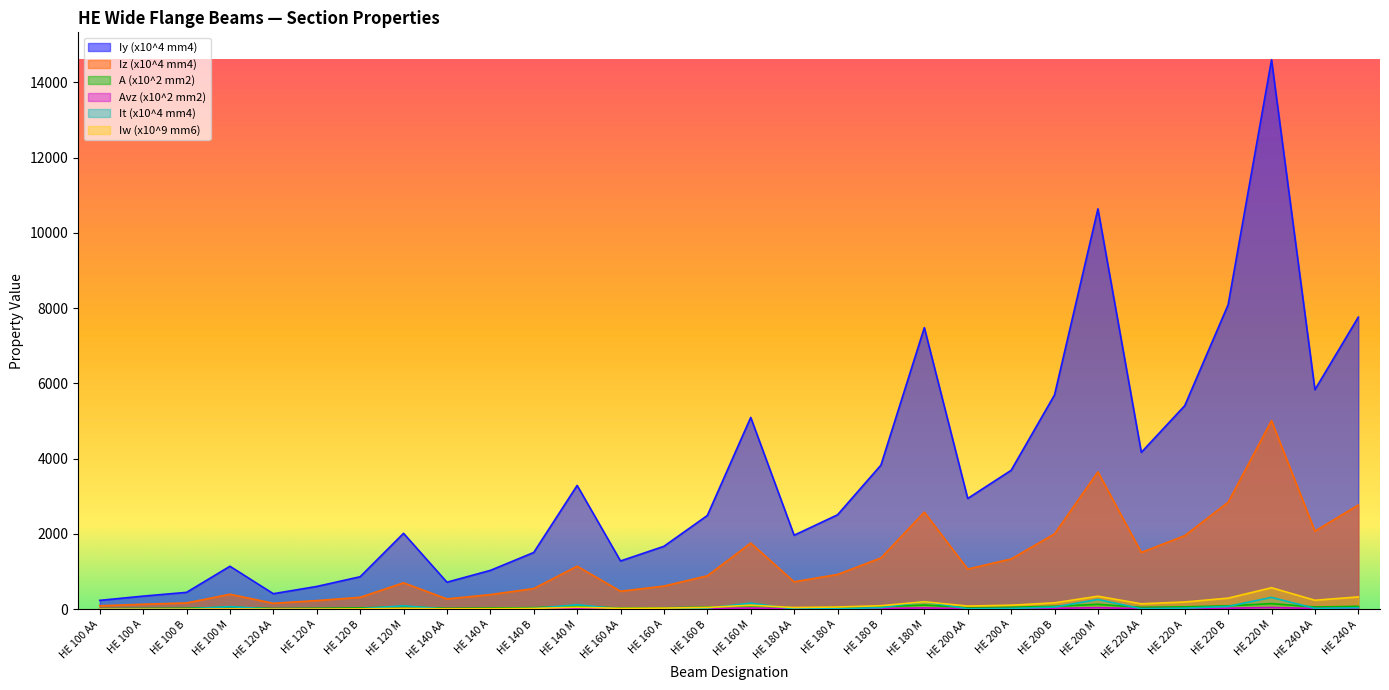

Reading left to right, what are all the values shown in this chart?

Iy (x10^4 mm4): 236.5	349.2	449.5	1143.0	413.4	606.2	864.4	2018.0	719.5	1033.0	1509.0	3291.0	1283.0	1673.0	2492.0	5098.0	1967.0	2510.0	3831.0	7483.0	2944.0	3692.0	5696.0	10640.0	4170.0	5410.0	8091.0	14600.0	5835.0	7763.0
Iz (x10^4 mm4): 92.1	133.8	167.3	399.2	158.8	230.9	317.5	702.8	274.8	389.3	549.7	1144.0	478.7	615.6	889.2	1759.0	730.0	924.6	1363.0	2580.0	1068.0	1336.0	2003.0	3651.0	1510.0	1955.0	2843.0	5012.0	2077.0	2769.0
A (x10^2 mm2): 15.6	21.2	26.0	53.2	18.6	25.3	34.0	66.4	23.0	31.4	43.0	80.6	30.4	38.8	54.3	97.1	36.5	45.3	65.3	113.3	44.1	53.8	78.1	131.3	51.5	64.3	91.0	149.4	60.4	76.8
Avz (x10^2 mm2): 6.2	7.6	9.0	18.0	6.9	8.5	11.0	21.1	7.9	10.1	13.1	24.5	10.4	13.2	17.6	30.8	12.2	14.5	20.2	34.6	15.4	18.1	24.8	41.0	17.6	20.7	27.9	45.3	21.5	25.2
It (x10^4 mm4): 2.5	5.2	9.2	68.2	2.8	6.0	13.8	91.7	3.5	8.1	20.1	120.0	6.3	12.2	31.2	162.4	8.3	14.8	42.2	203.3	12.7	21.0	59.3	259.4	15.9	28.5	76.6	315.3	23.0	41.5
Iw (x10^9 mm6): 1.7	2.6	3.4	9.9	4.2	6.5	9.4	24.8	10.2	15.1	22.5	54.3	23.8	31.4	47.9	108.1	46.4	60.2	93.8	199.3	84.5	108.0	171.1	346.3	145.6	193.3	295.4	572.7	239.6	328.5